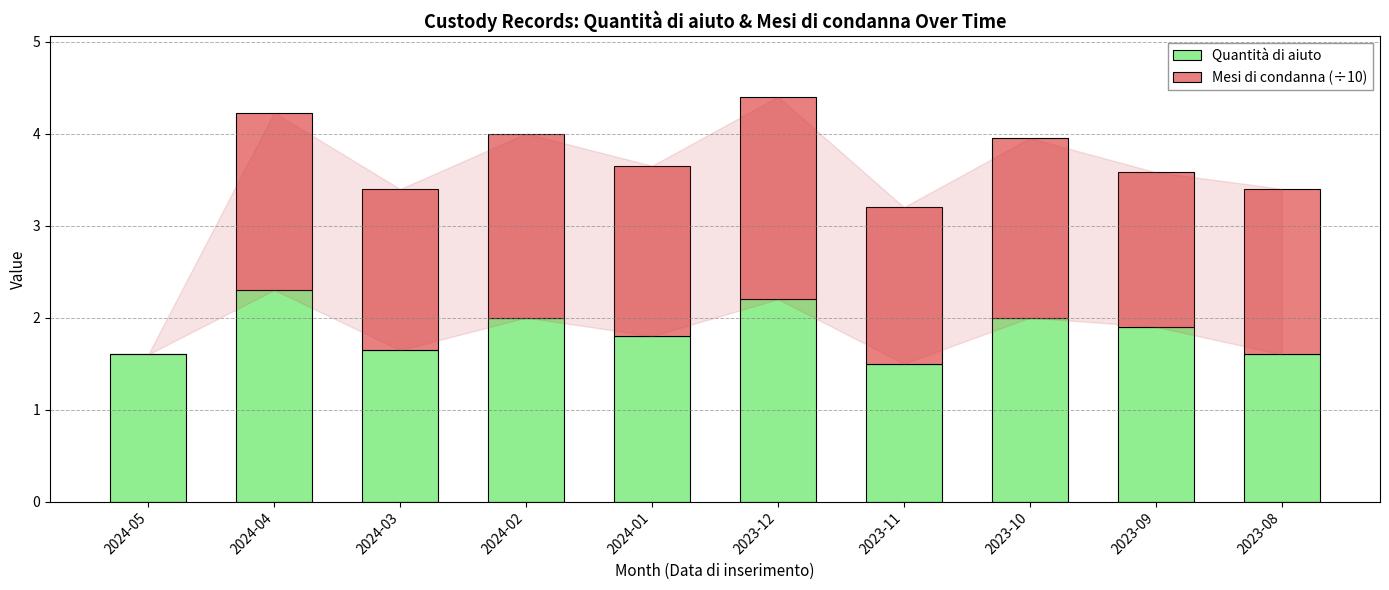

What is the maximum value for Quantità di aiuto?

2.3